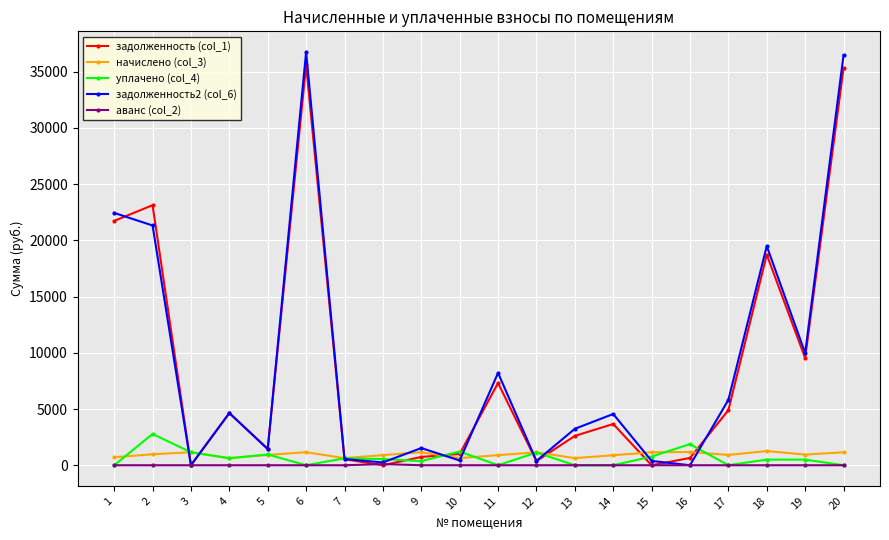

What is the maximum value shown in the chart?

36751.2